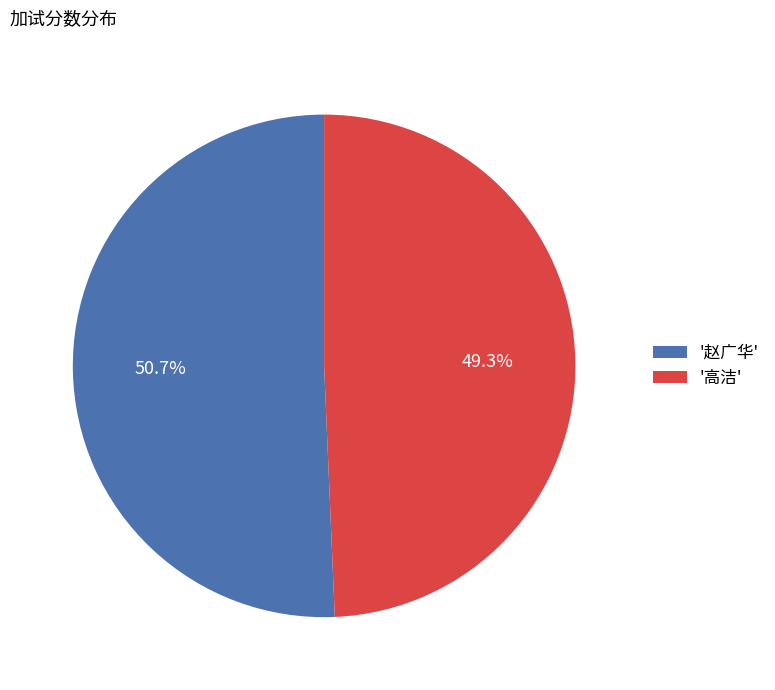

Which has a higher value, '赵广华' or '高洁'?

'赵广华'